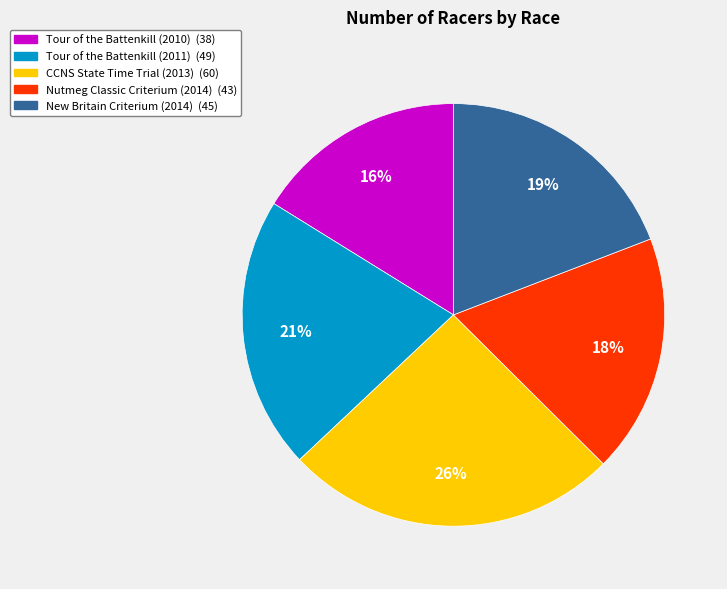

What is the smallest slice in the pie chart?

Tour of the Battenkill (2010)